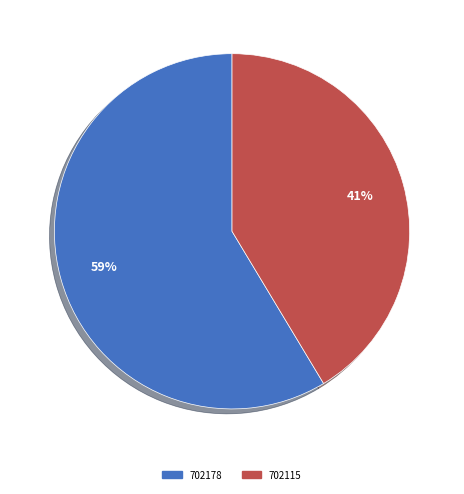

Which slice is the smallest?

702115